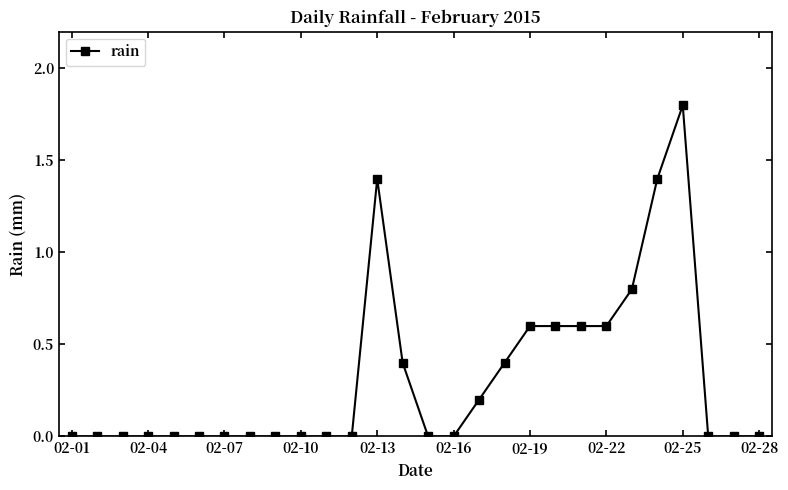

Does the chart have visible grid lines?

No